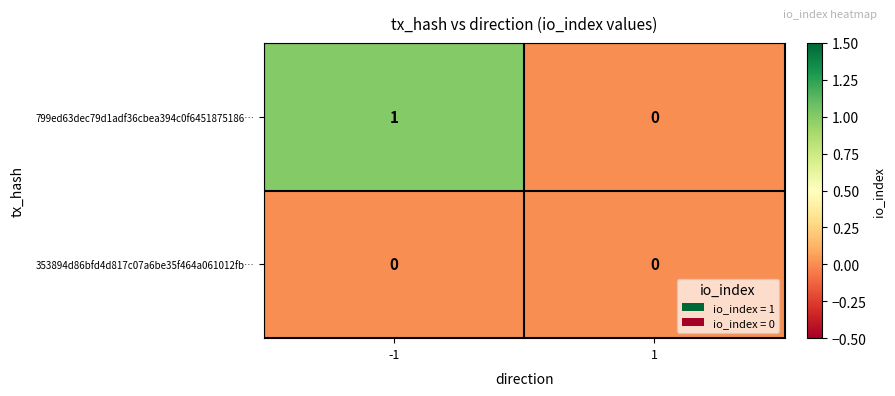

Reading left to right, what are all the values shown in this chart?

799ed63dec79d1adf36cbea394c0f6451875186…: 1	0
353894d86bfd4d817c07a6be35f464a061012fb…: 0	0